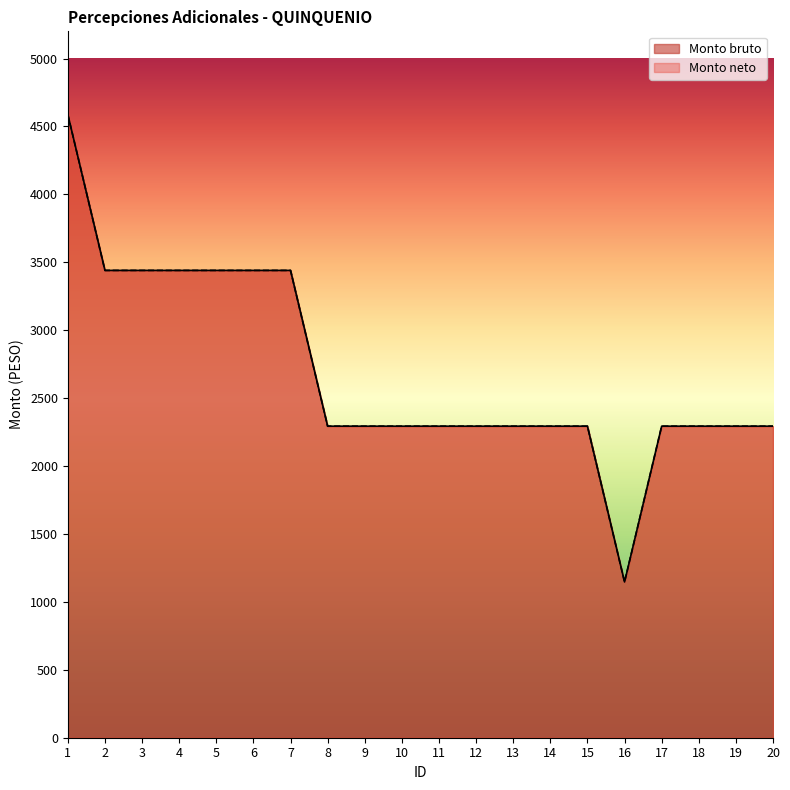

Which series changed the most between 7 and 15?

Monto bruto